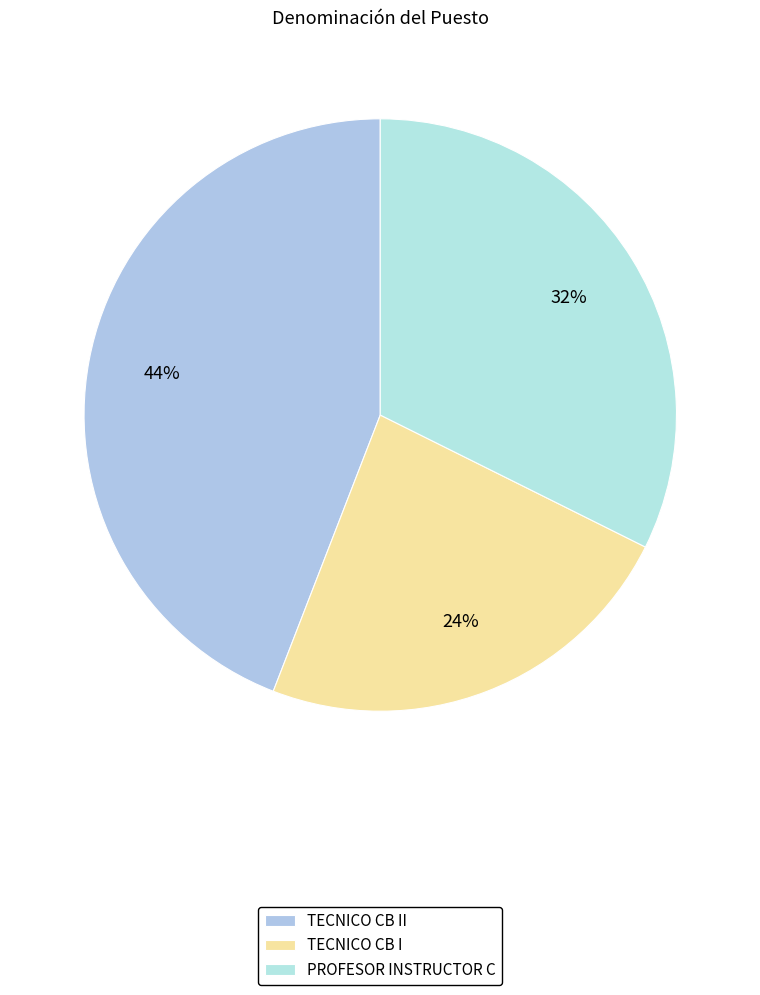

How many segments does this pie chart have?

3